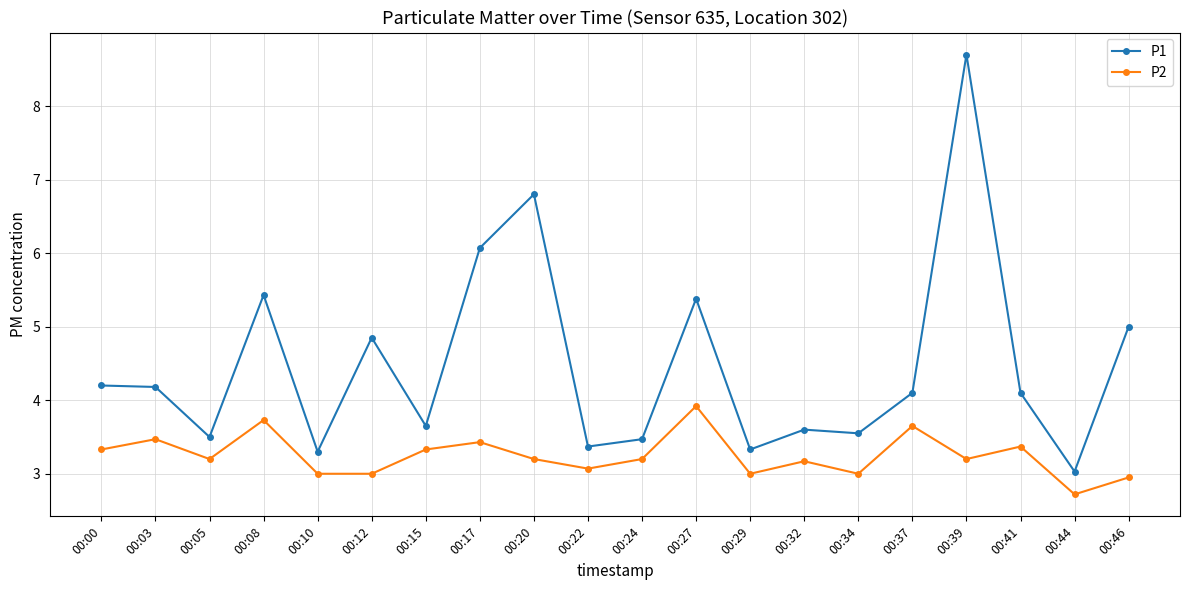

Rank the series by their average value, from highest to lowest.

P1, P2